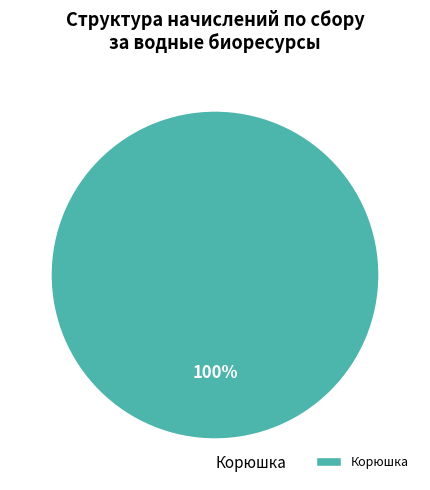

Count the number of slices in the pie.

1